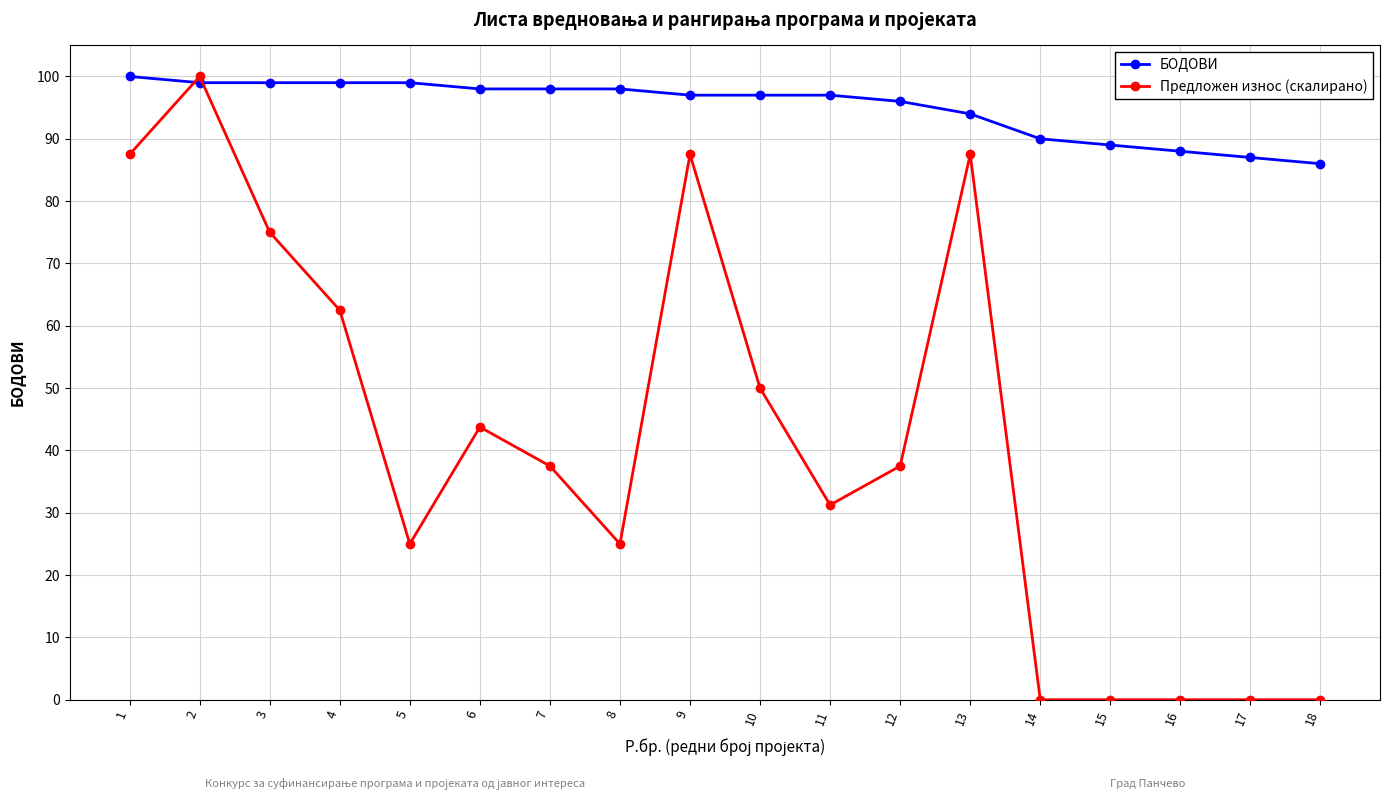

What is the value of the БОДОВИ point at the 18th from the left?

86.0